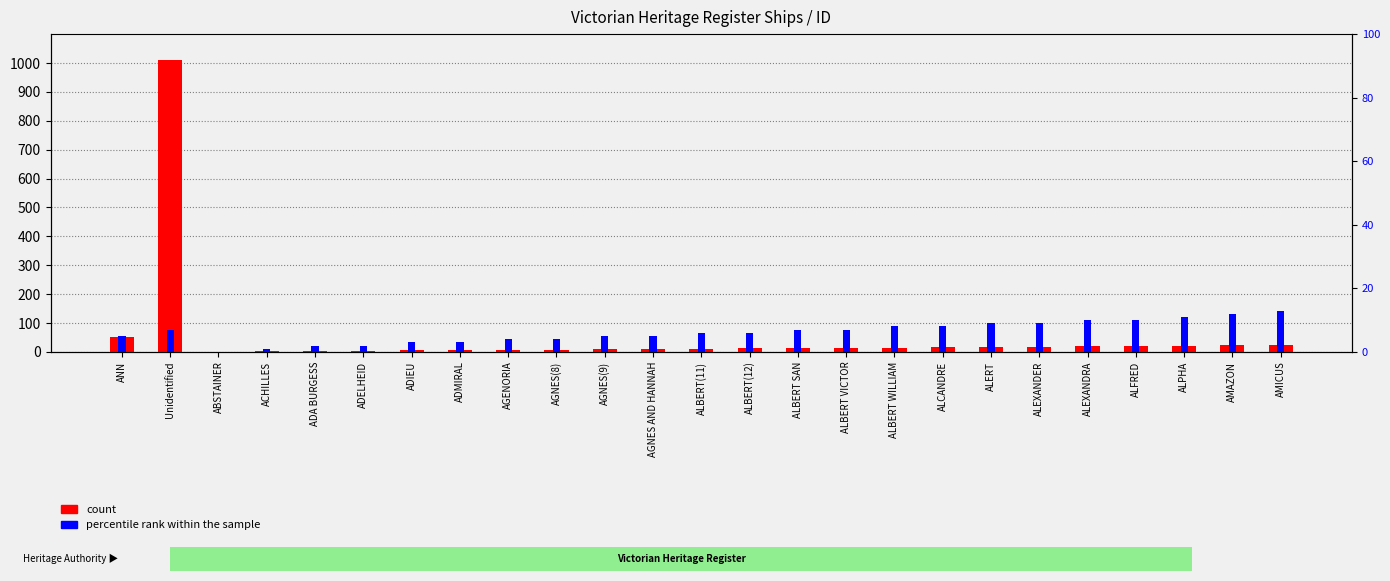

How many values in the count series exceed 13?

12